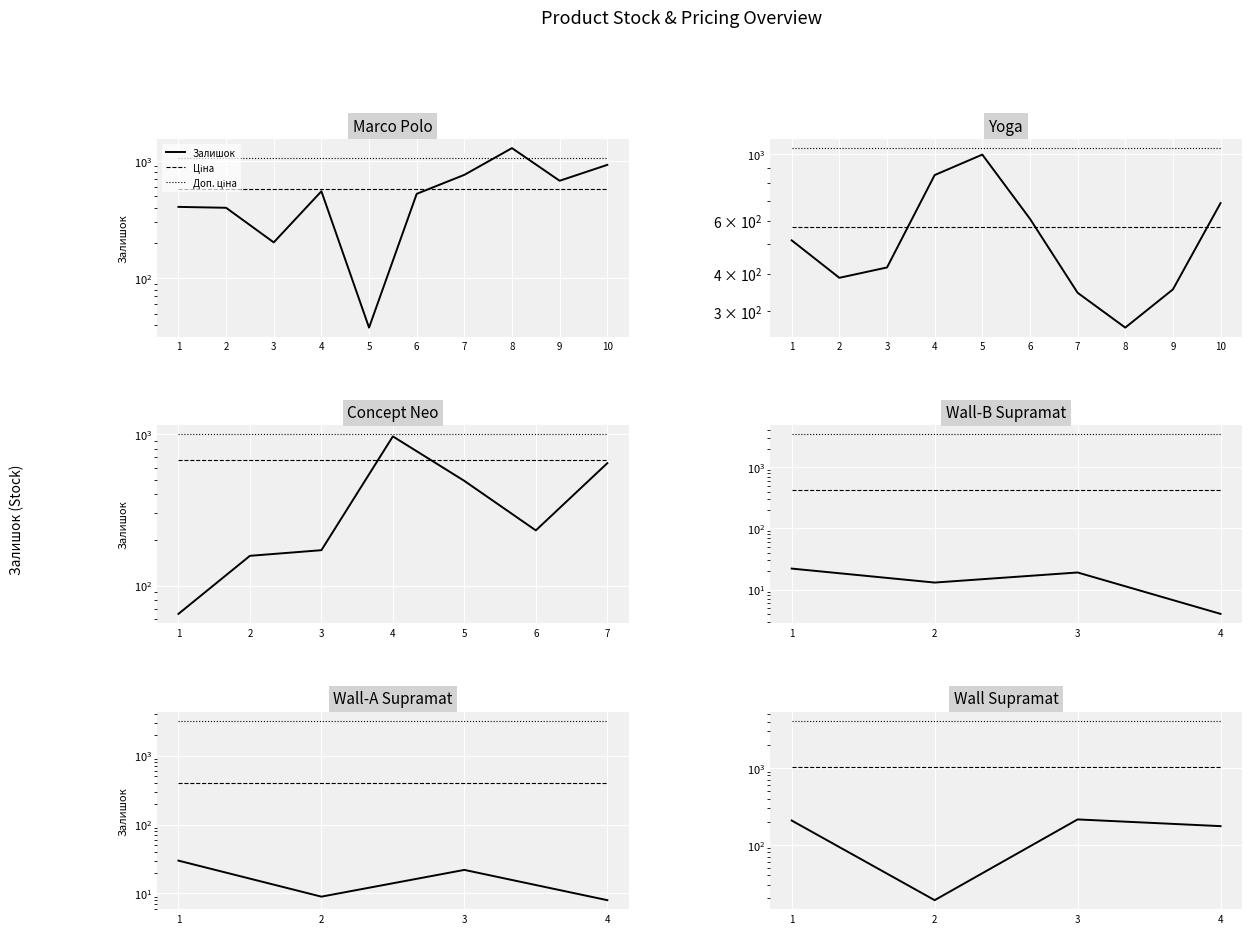

Between 2 and 4, which is larger?

4